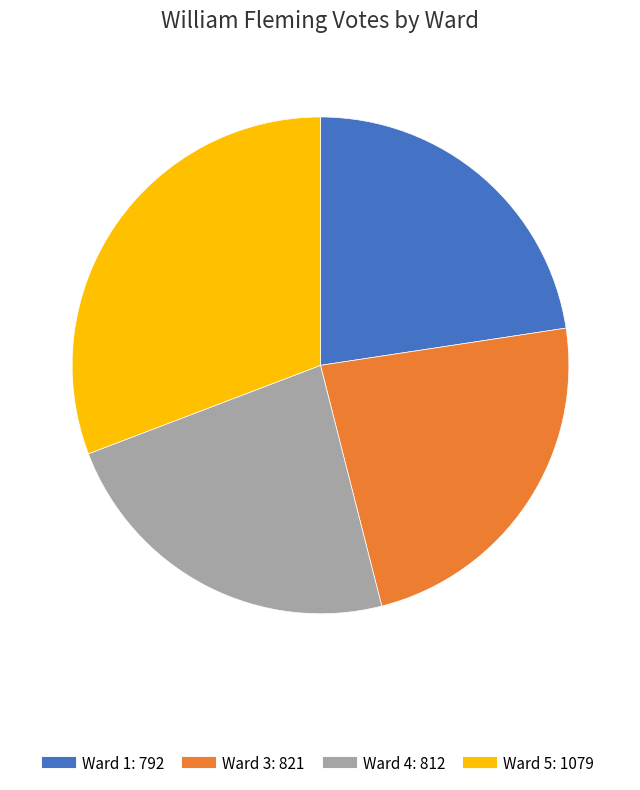

Is there a majority slice in this chart?

No